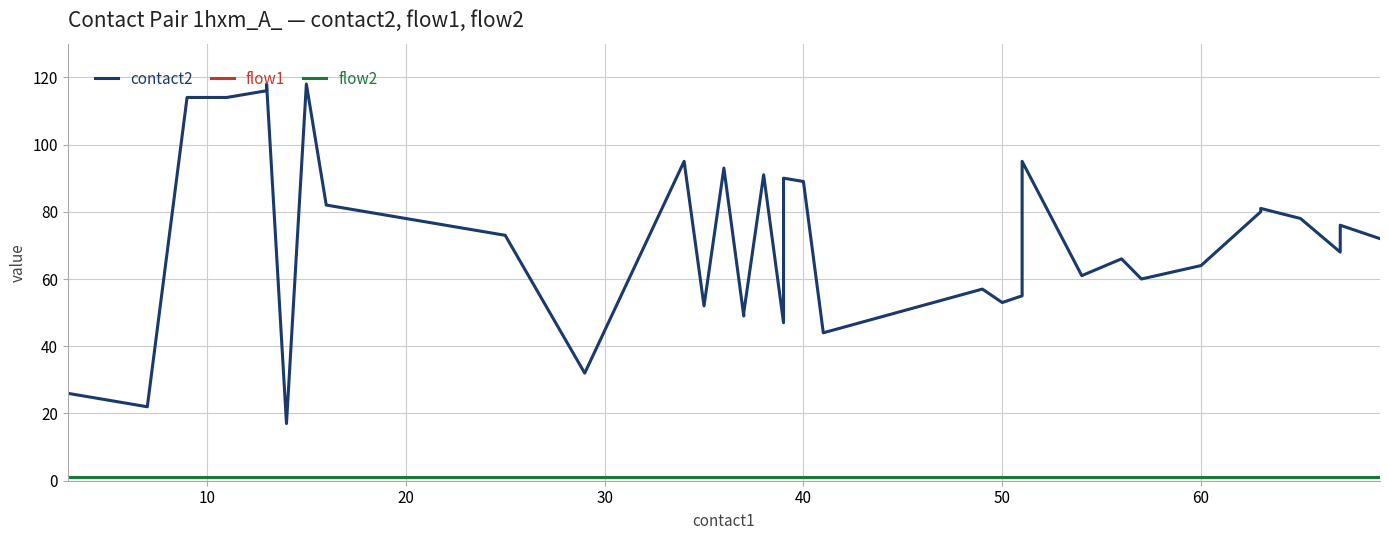

How many categories are shown in the chart?

40